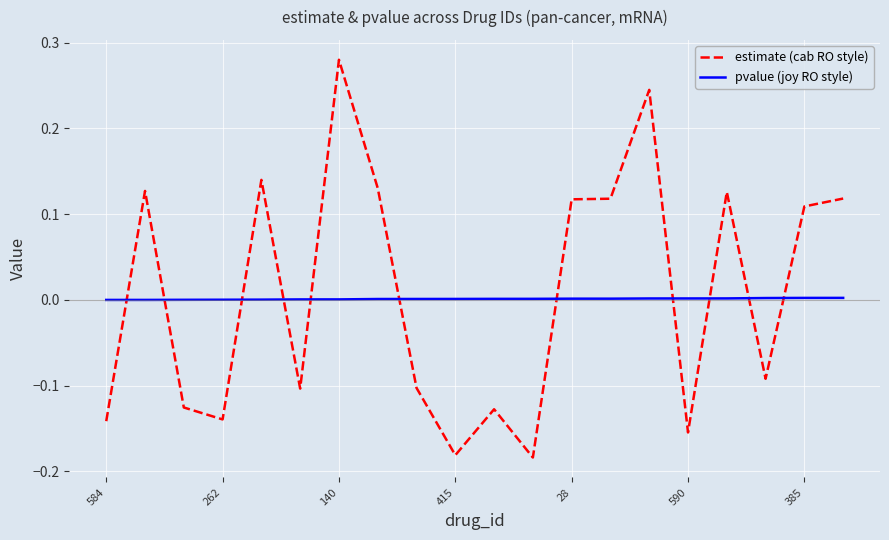

What is the difference between the maximum and minimum values in the estimate (cab RO style) series?

0.5